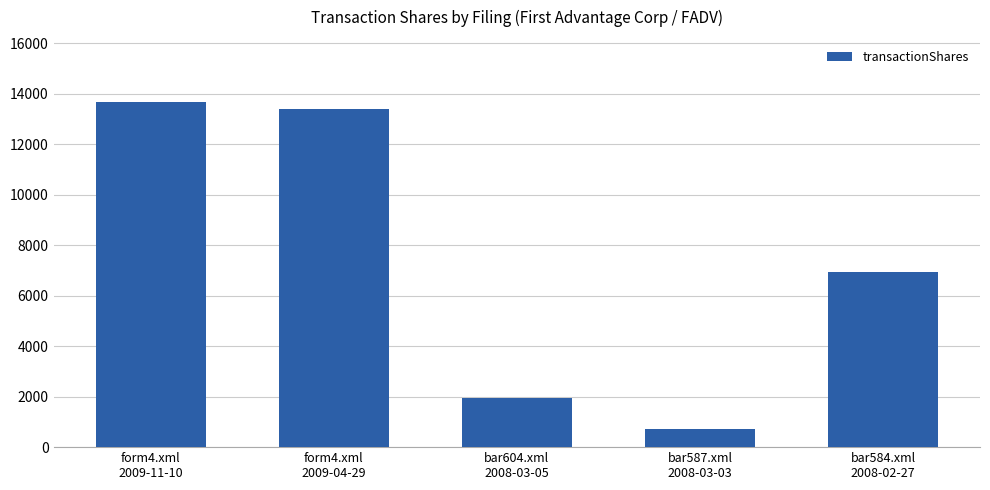

List the labels in order of value, largest first.

form4.xml
2009-11-10, form4.xml
2009-04-29, bar584.xml
2008-02-27, bar604.xml
2008-03-05, bar587.xml
2008-03-03